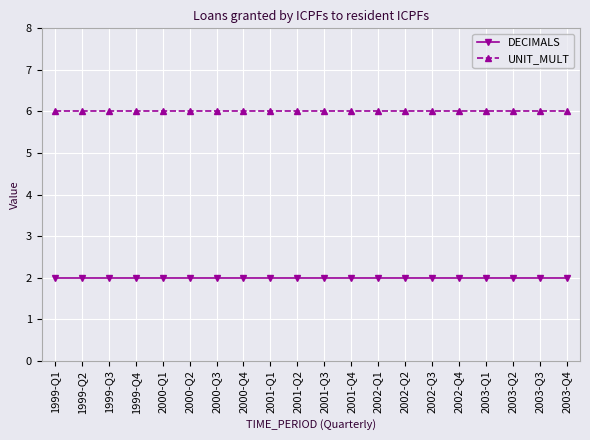

What is the minimum value for UNIT_MULT?

6